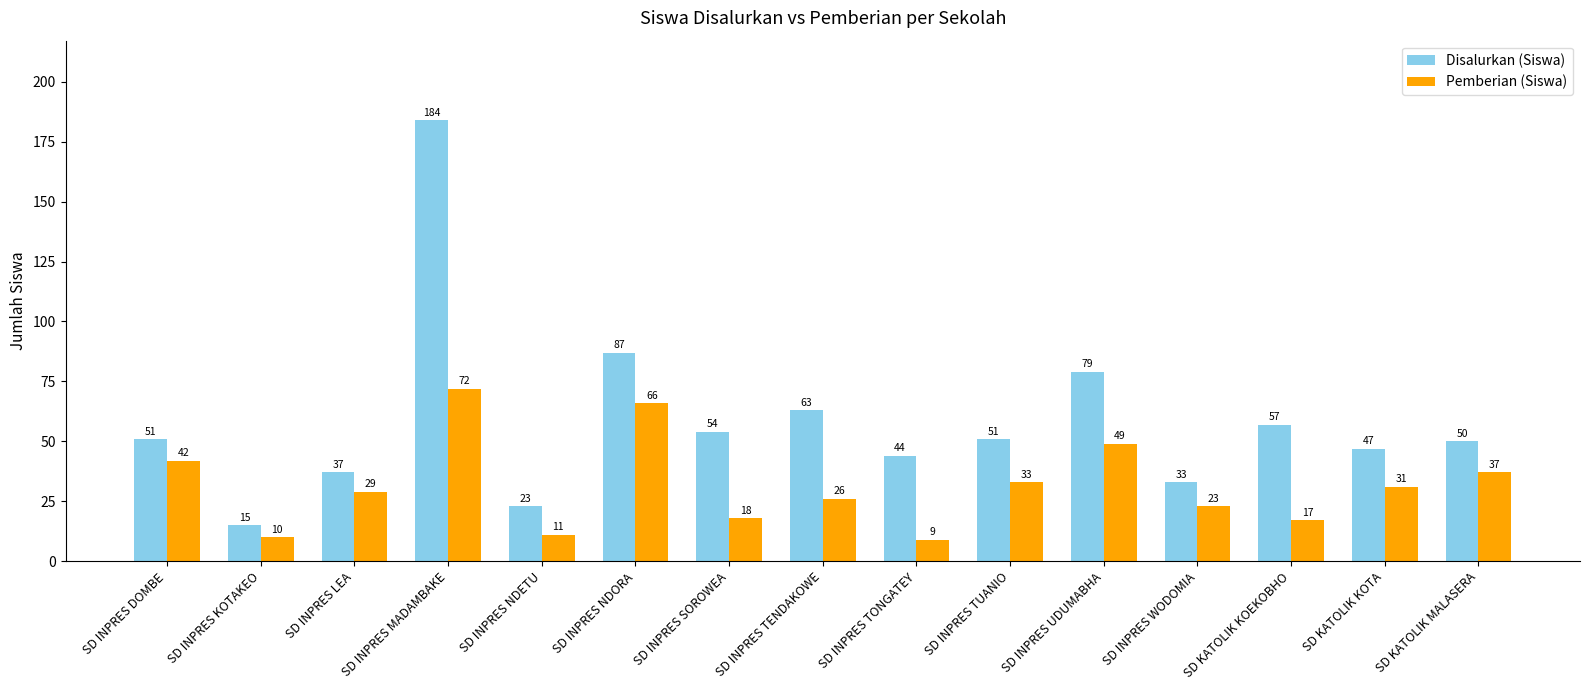

Where is Disalurkan (Siswa) nearest to the value 99?

SD INPRES NDORA